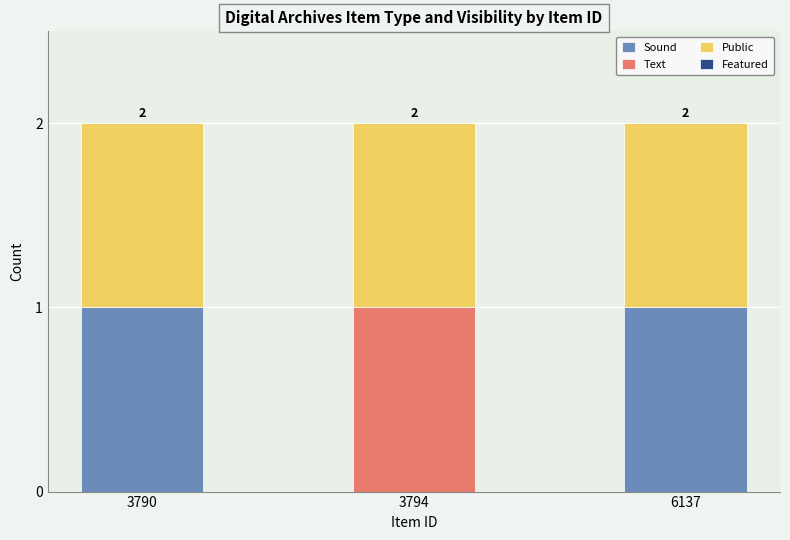

The value of Sound at 6137 is 1. True or false?

True